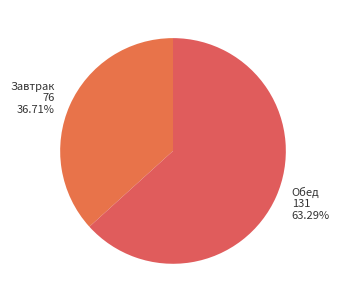

Rank the categories by value from highest to lowest.

Обед, Завтрак